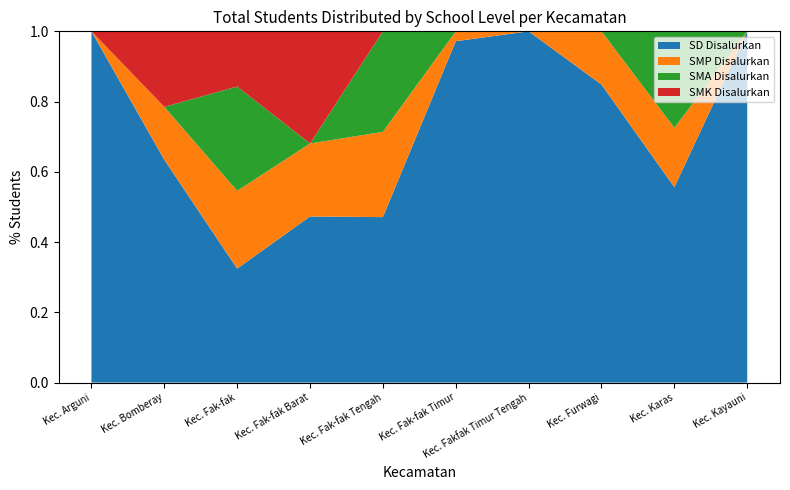

Reading left to right, list all the values displayed in this chart.

SD Disalurkan: Kec. Arguni=79	Kec. Bomberay=118	Kec. Fak-fak=791	Kec. Fak-fak Barat=280	Kec. Fak-fak Tengah=790	Kec. Fak-fak Timur=208	Kec. Fakfak Timur Tengah=106	Kec. Furwagi=112	Kec. Karas=237	Kec. Kayauni=172
SMP Disalurkan: Kec. Arguni=0	Kec. Bomberay=28	Kec. Fak-fak=540	Kec. Fak-fak Barat=123	Kec. Fak-fak Tengah=407	Kec. Fak-fak Timur=6	Kec. Fakfak Timur Tengah=0	Kec. Furwagi=20	Kec. Karas=72	Kec. Kayauni=0
SMA Disalurkan: Kec. Arguni=0	Kec. Bomberay=0	Kec. Fak-fak=724	Kec. Fak-fak Barat=0	Kec. Fak-fak Tengah=480	Kec. Fak-fak Timur=0	Kec. Fakfak Timur Tengah=0	Kec. Furwagi=0	Kec. Karas=117	Kec. Kayauni=0
SMK Disalurkan: Kec. Arguni=0	Kec. Bomberay=40	Kec. Fak-fak=383	Kec. Fak-fak Barat=189	Kec. Fak-fak Tengah=0	Kec. Fak-fak Timur=0	Kec. Fakfak Timur Tengah=0	Kec. Furwagi=0	Kec. Karas=0	Kec. Kayauni=0